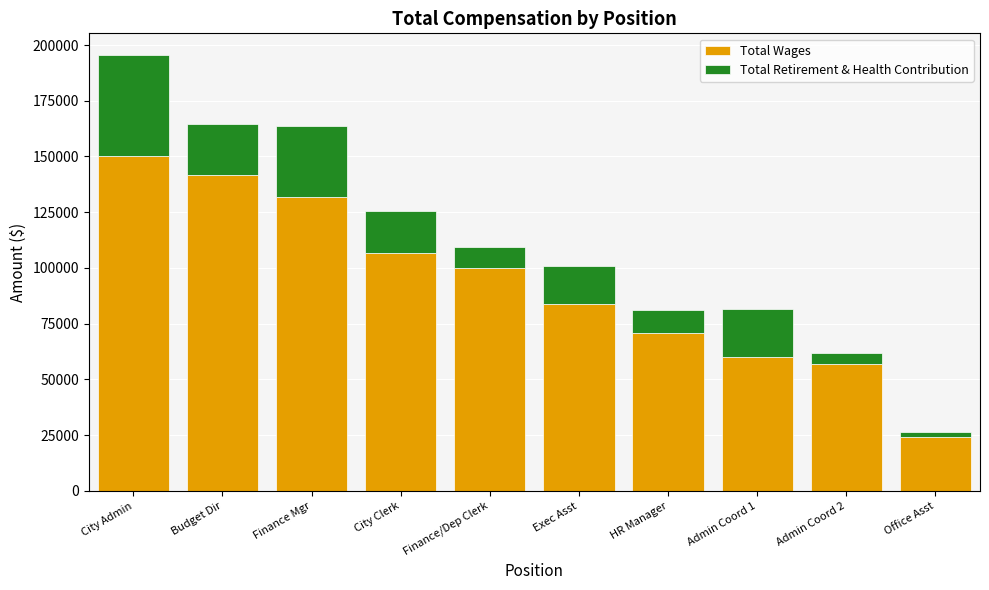

At which category is the sum across all series the highest?

City Admin